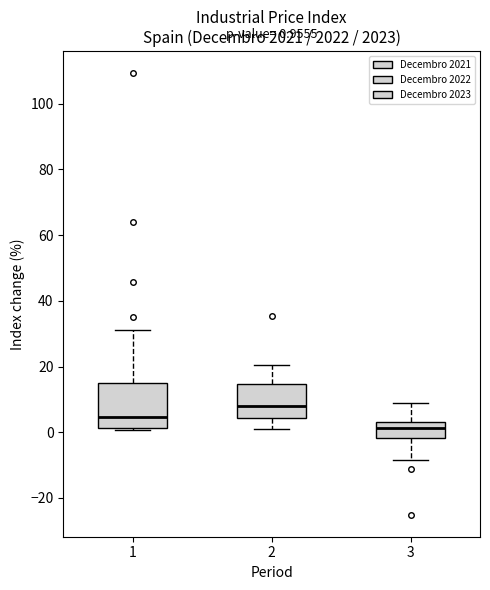

Comparing the boxes themselves (not the whiskers), which one is the tallest?

1